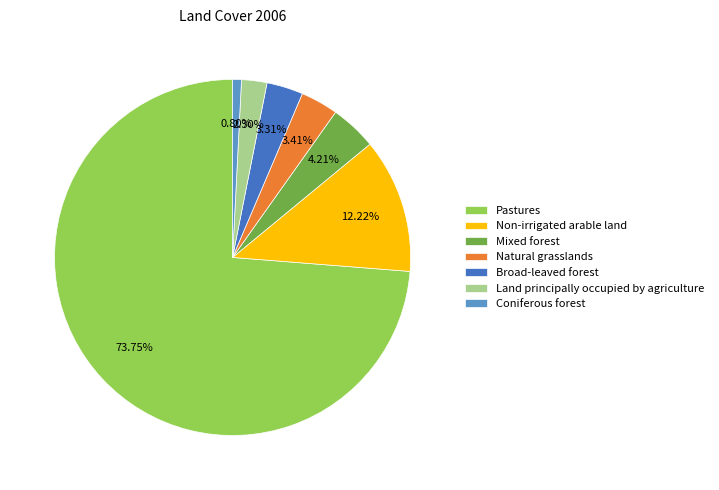

Is there a majority slice in this chart?

Yes